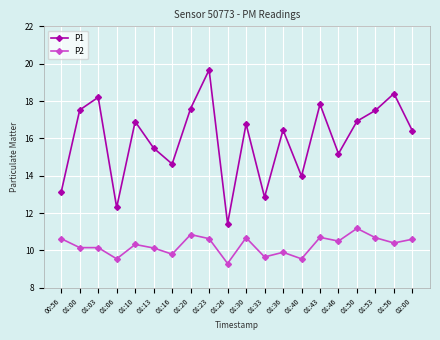

Which series has the largest total across all categories?

P1